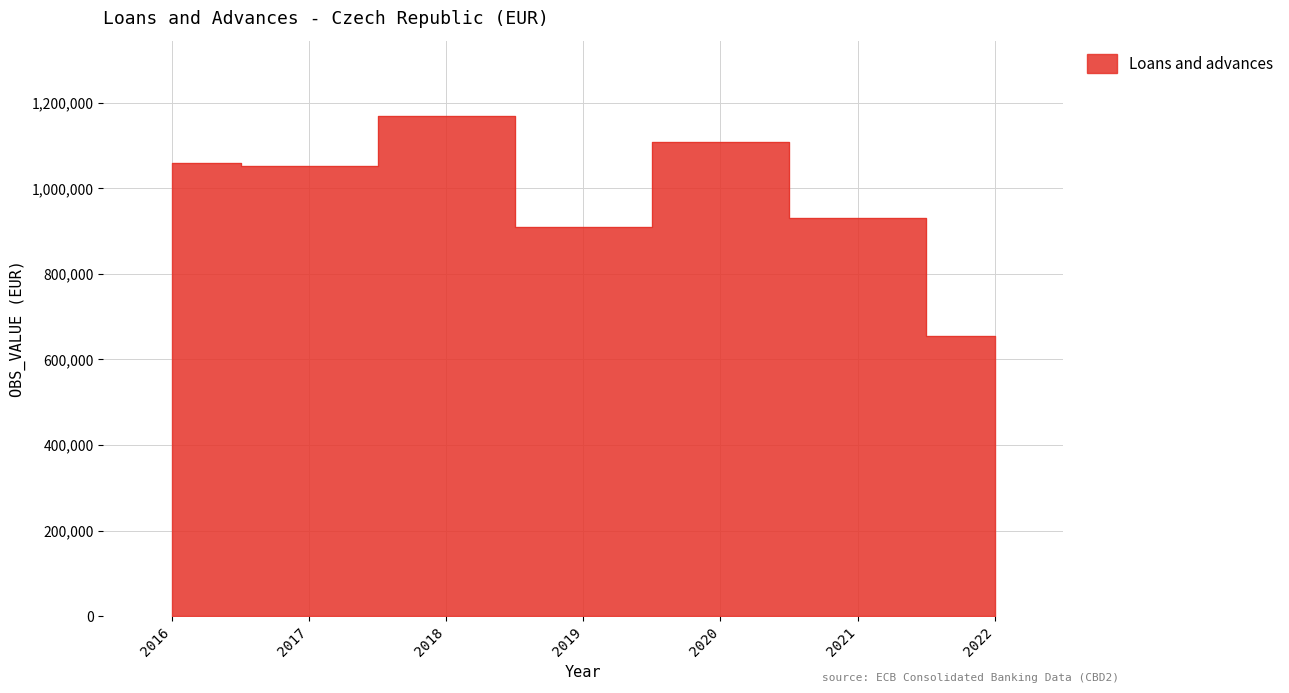

Reading left to right, extract all data points from this chart.

2016=1058724	2017=1051777	2018=1169835	2019=910256	2020=1108868	2021=931020	2022=655973